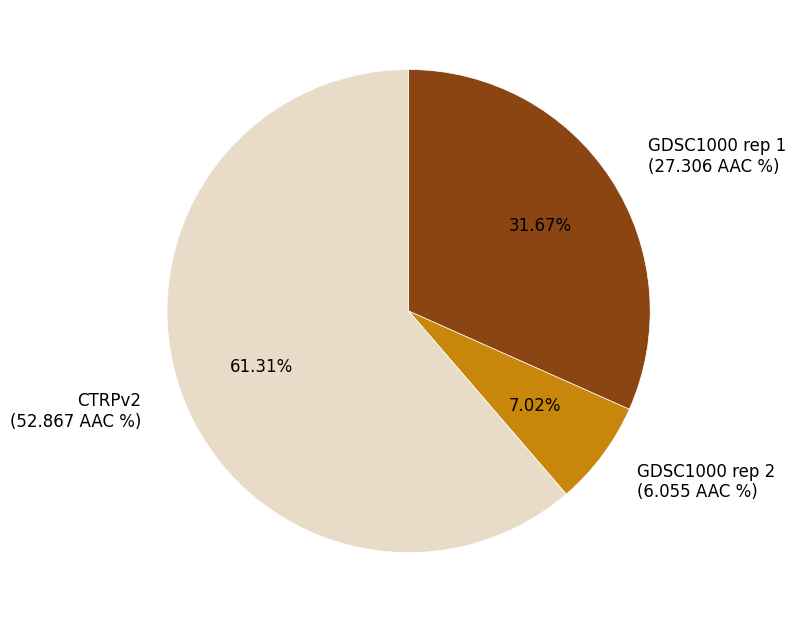

Is GDSC1000 rep 2 the majority of the pie?

No